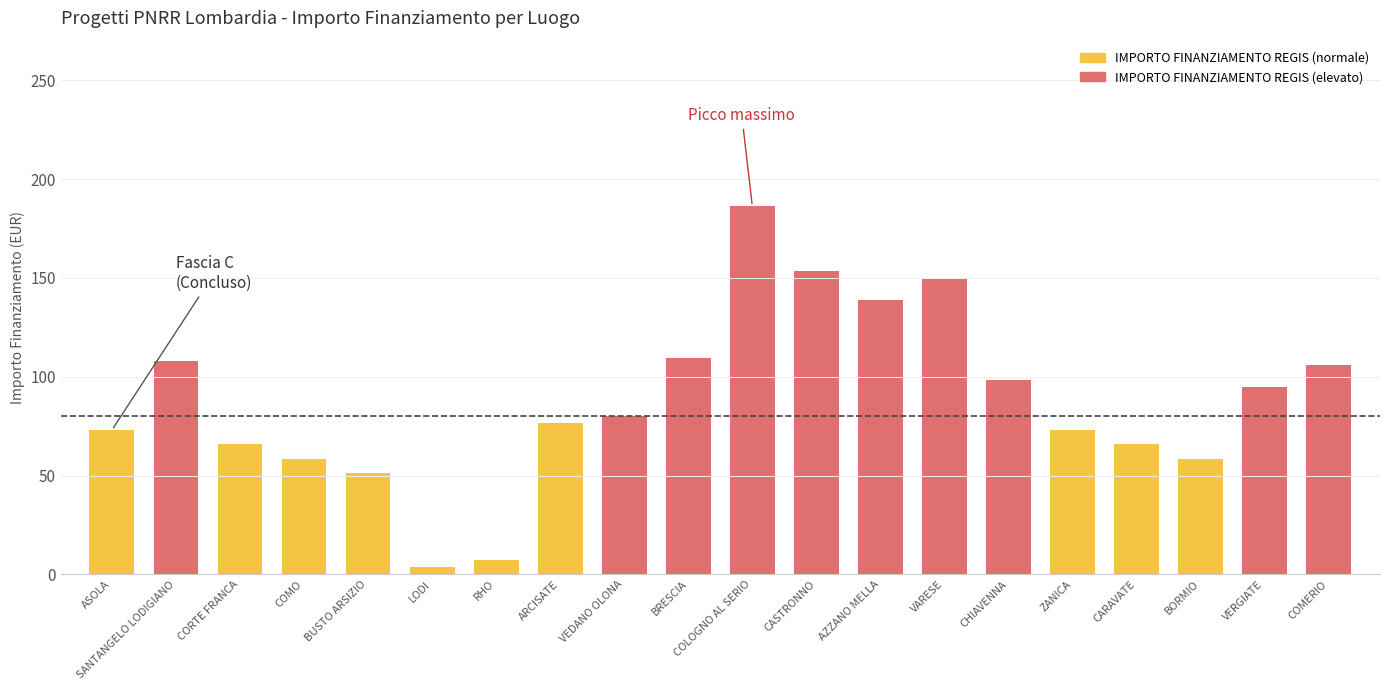

How many data points are above 80?

10